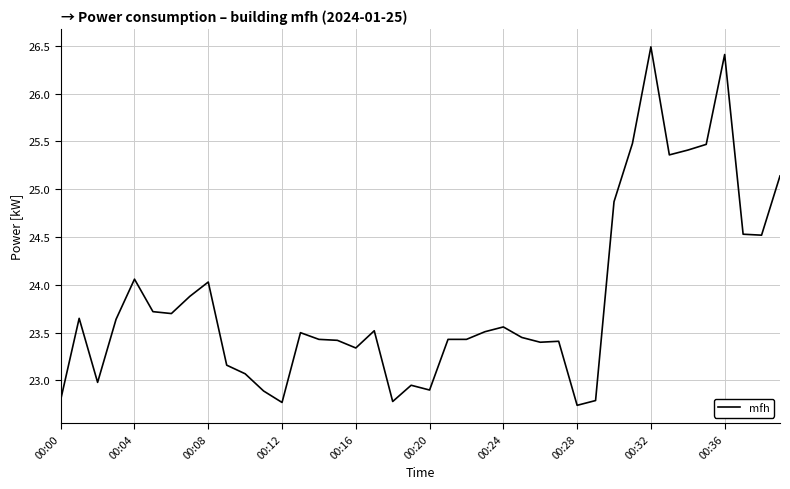

What is the average value?

23.8